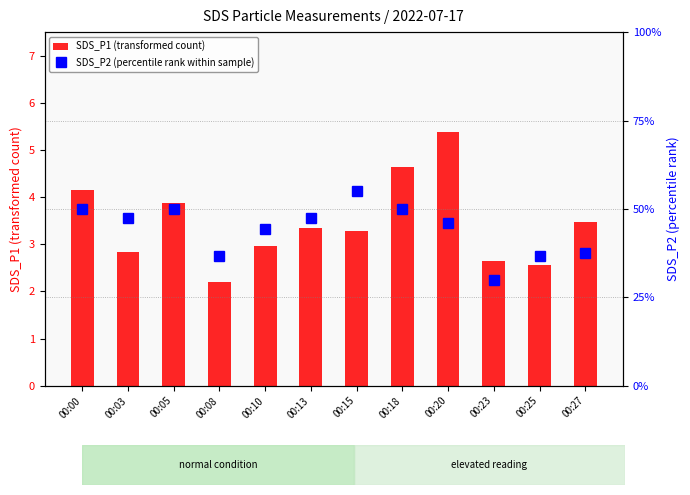

How many data points in SDS_P2 (percentile rank within sample) are above 1?

11